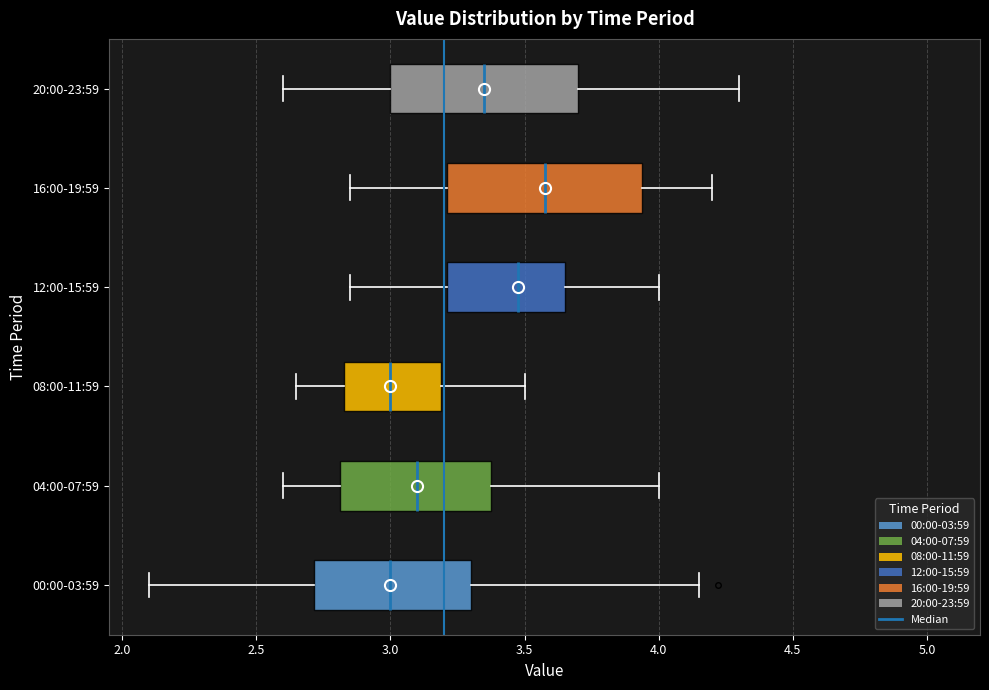

Reading bottom to top, read every box against the x-axis: the position of its median line, the range the box covers, and the ends of its whiskers. The values are not printed on the chart, so give them approximately, as read against the axis.

00:00-03:59: median 3.00, box 2.70 to 3.30, whiskers 2.10 to 4.15
04:00-07:59: median 3.10, box 2.80 to 3.40, whiskers 2.60 to 4.00
08:00-11:59: median 3.00, box 2.85 to 3.20, whiskers 2.65 to 3.50
12:00-15:59: median 3.50, box 3.20 to 3.65, whiskers 2.85 to 4.00
16:00-19:59: median 3.60, box 3.20 to 3.95, whiskers 2.85 to 4.20
20:00-23:59: median 3.35, box 3.00 to 3.70, whiskers 2.60 to 4.30